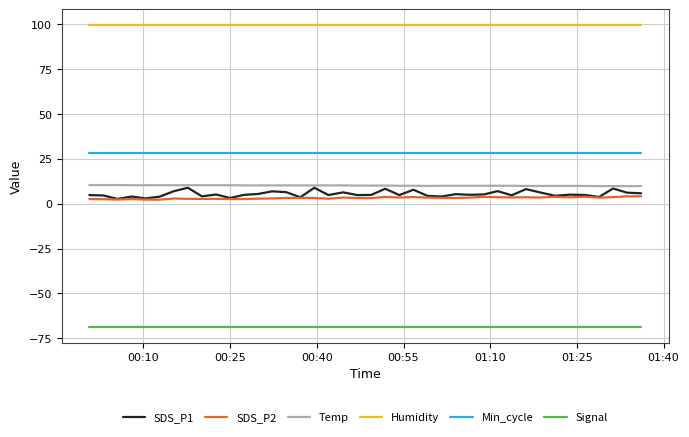

What is the maximum value shown in the chart?

99.9